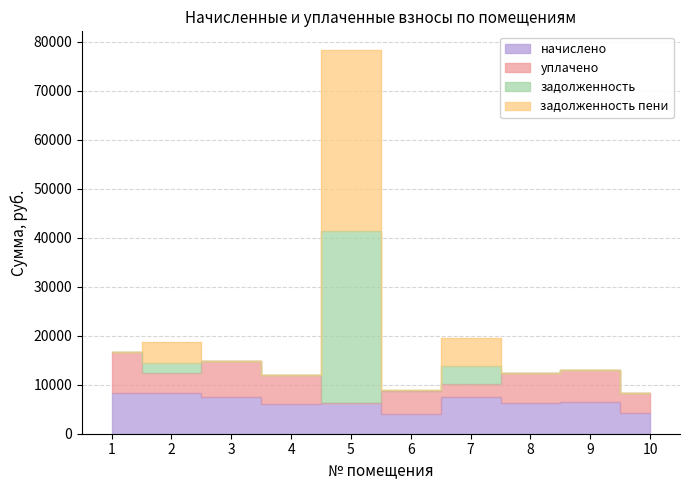

List the labels in order of начислено value, largest first.

1, 2, 7, 3, 9, 5, 8, 4, 10, 6